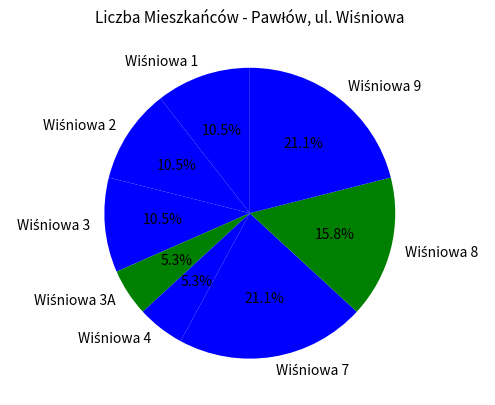

How many segments does this pie chart have?

8